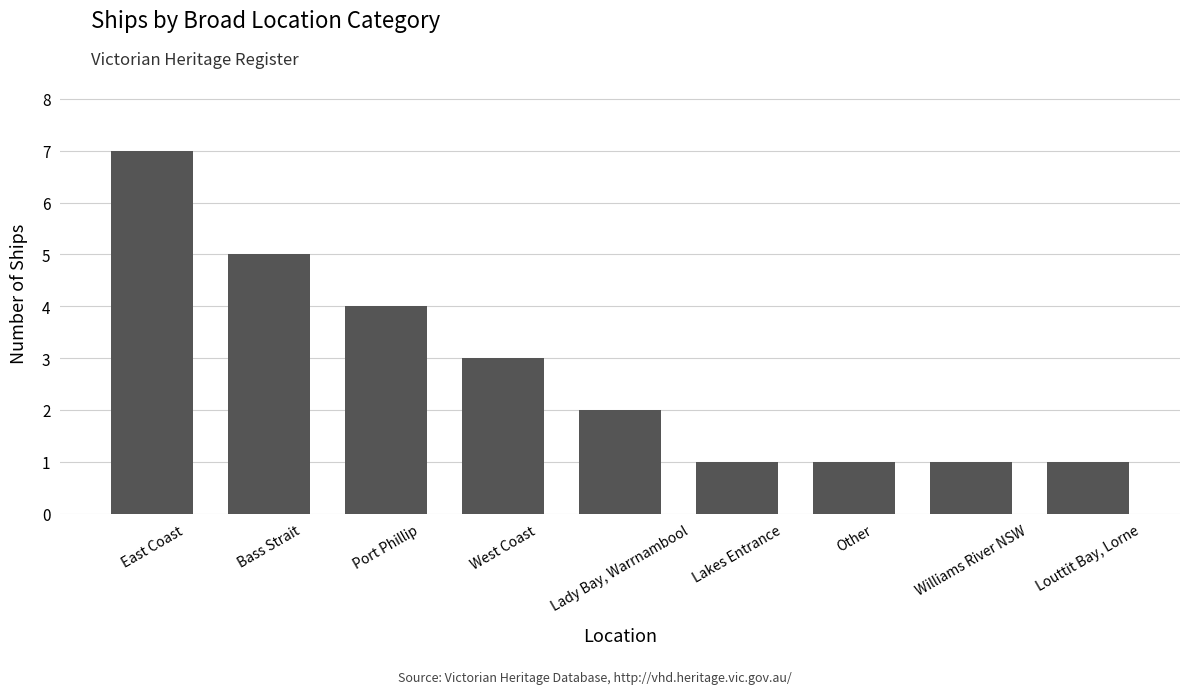

What is the maximum value shown in the chart?

7